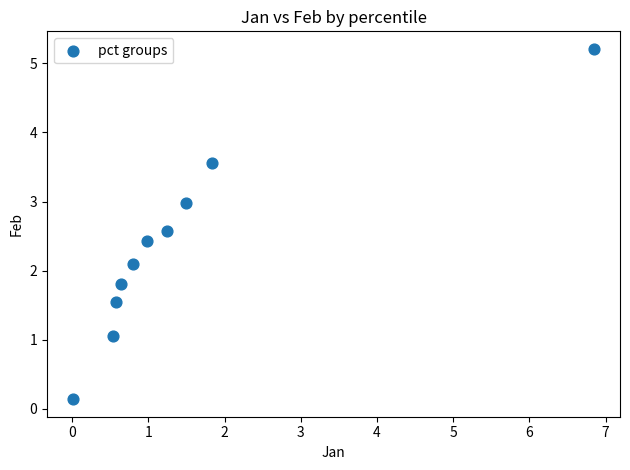

What is the average X value?

1.5